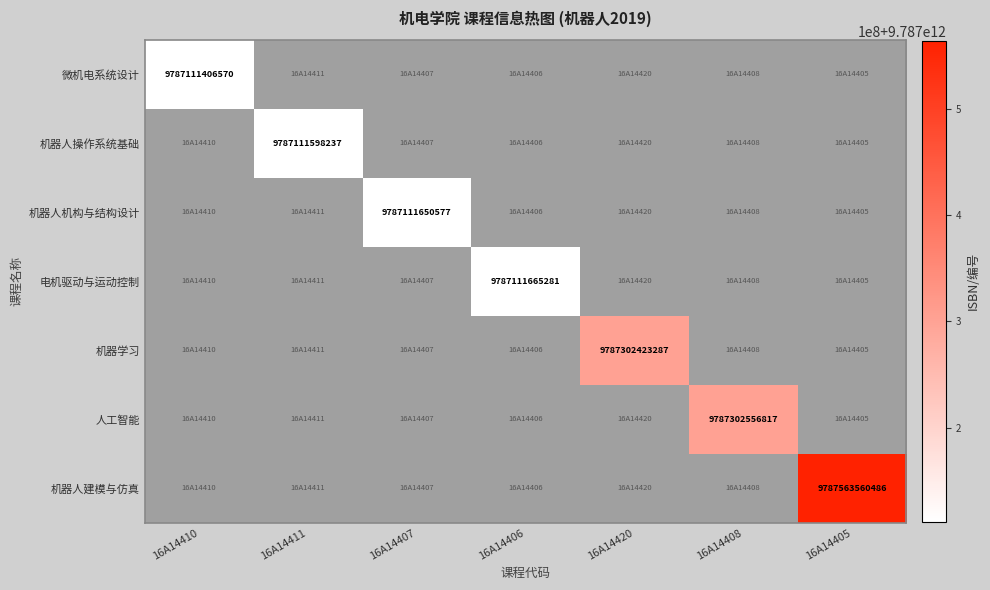

List the series in order of their peak value, lowest first.

微机电系统设计, 机器人操作系统基础, 机器人机构与结构设计, 电机驱动与运动控制, 机器学习, 人工智能, 机器人建模与仿真